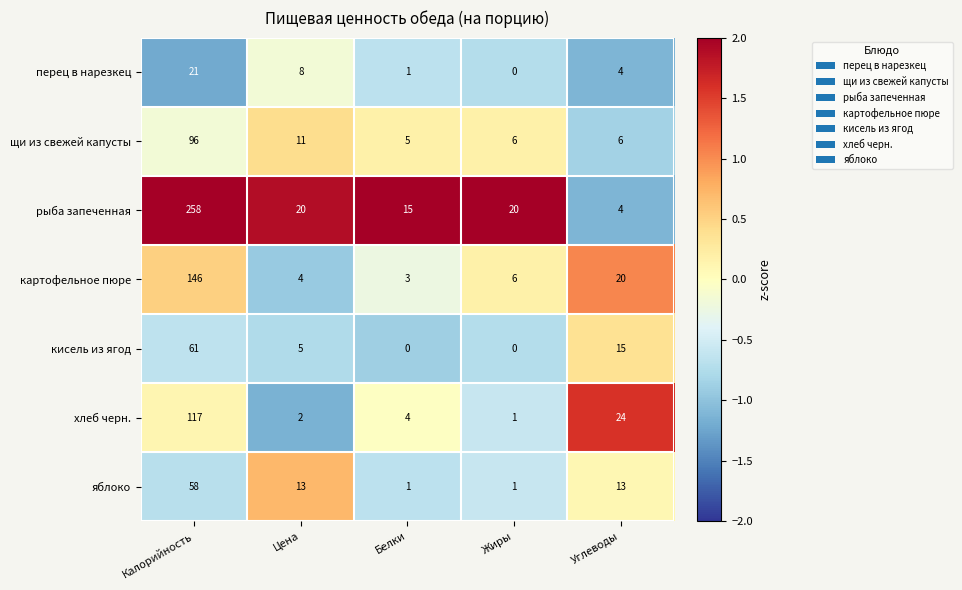

What is the spread (max minus min) of values at Жиры?

20